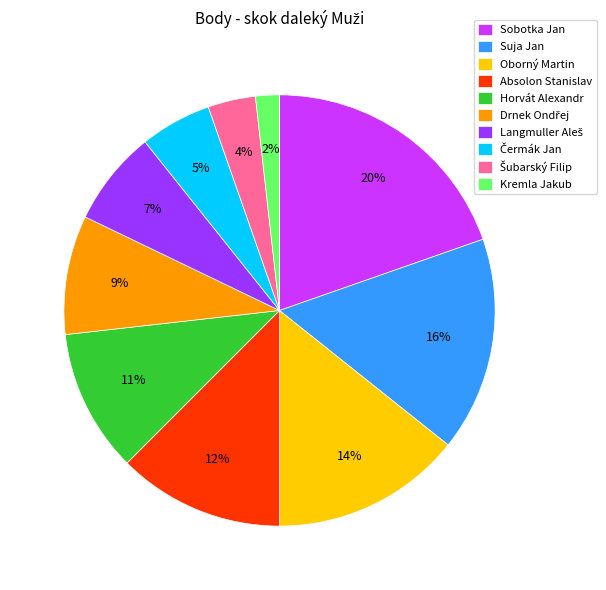

To the nearest percent, what portion does Oborný Martin represent?

14%